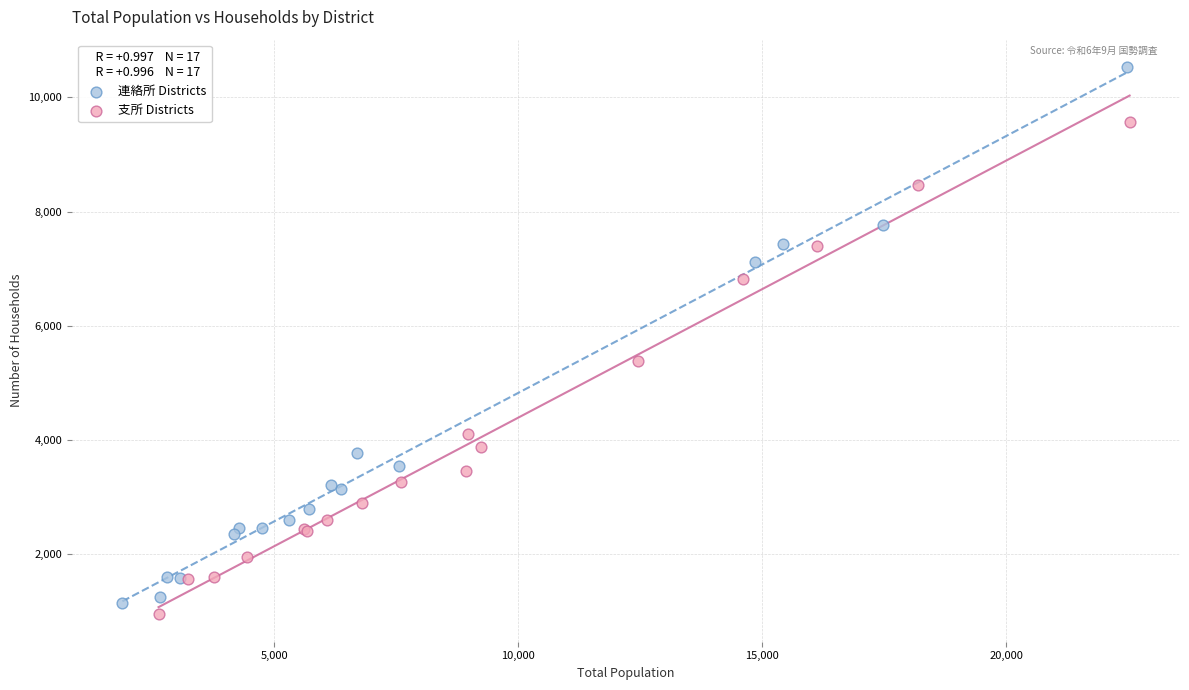

What are all the series names shown in the legend?

連絡所 Districts, 支所 Districts